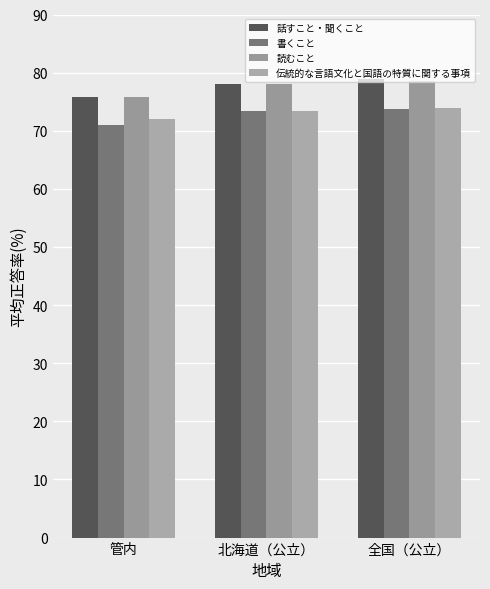

What is the difference between the maximum and minimum values in the 書くこと series?

2.7